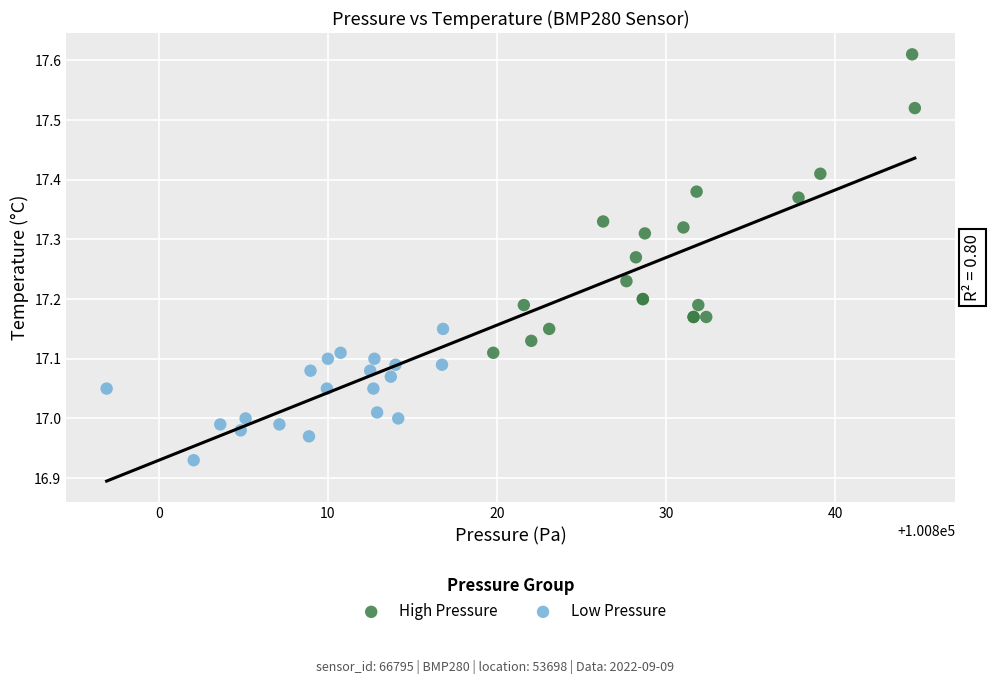

Which series reaches the maximum Y coordinate?

High Pressure